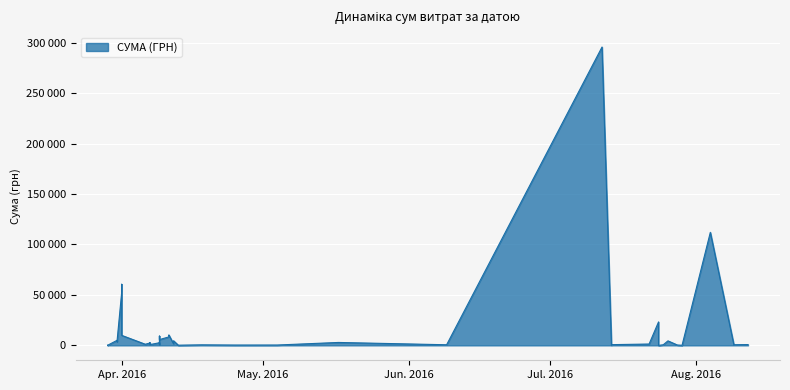

What is the smallest value displayed?

11.2